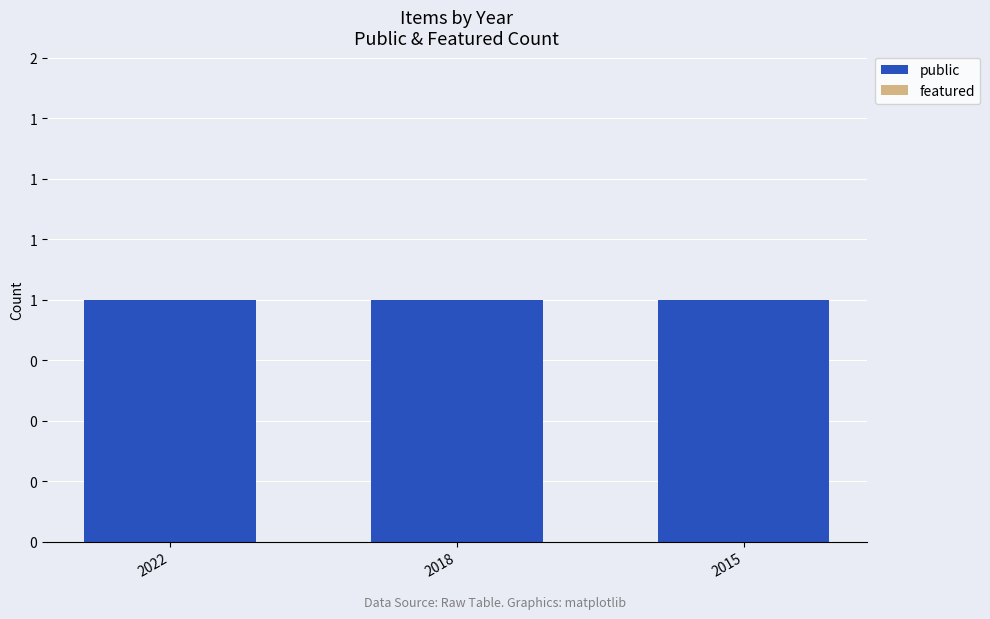

Reading right to left, list all the values displayed in this chart.

public: 2015=1	2018=1	2022=1
featured: 2015=0	2018=0	2022=0